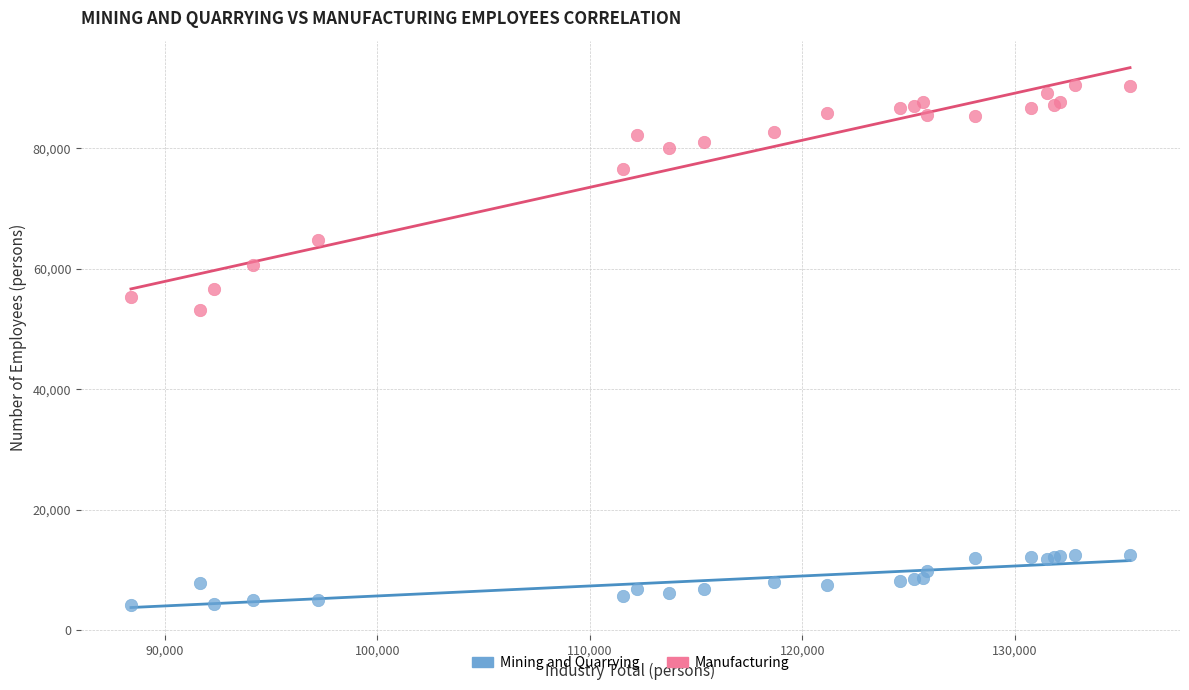

Across all series, what Y value is closest to 47387?

53125